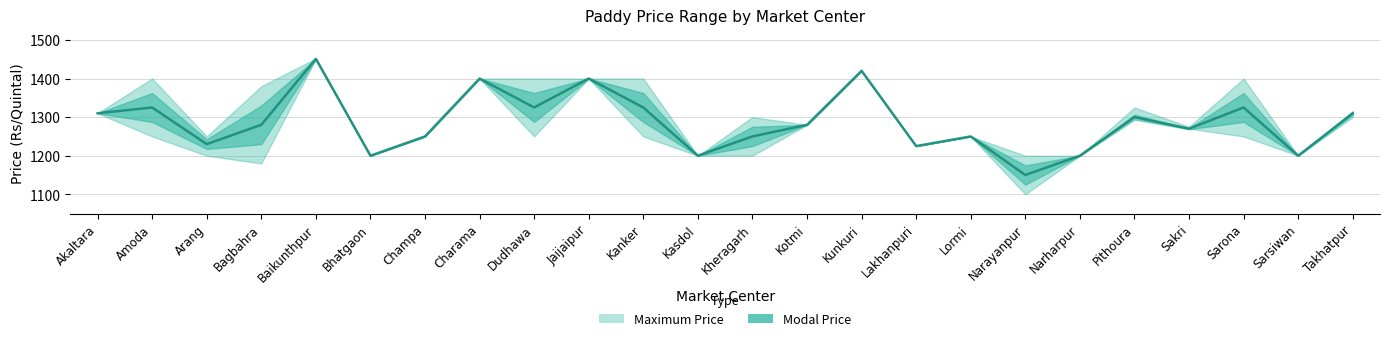

True or false: Minimum Price and Maximum Price intersect in this chart.

False